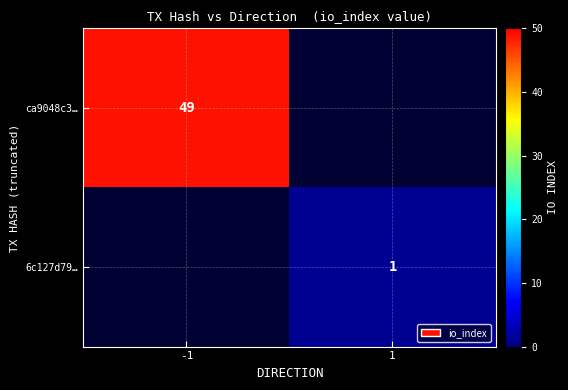

Is it true that ca9048c3… equals 49 at -1?

True